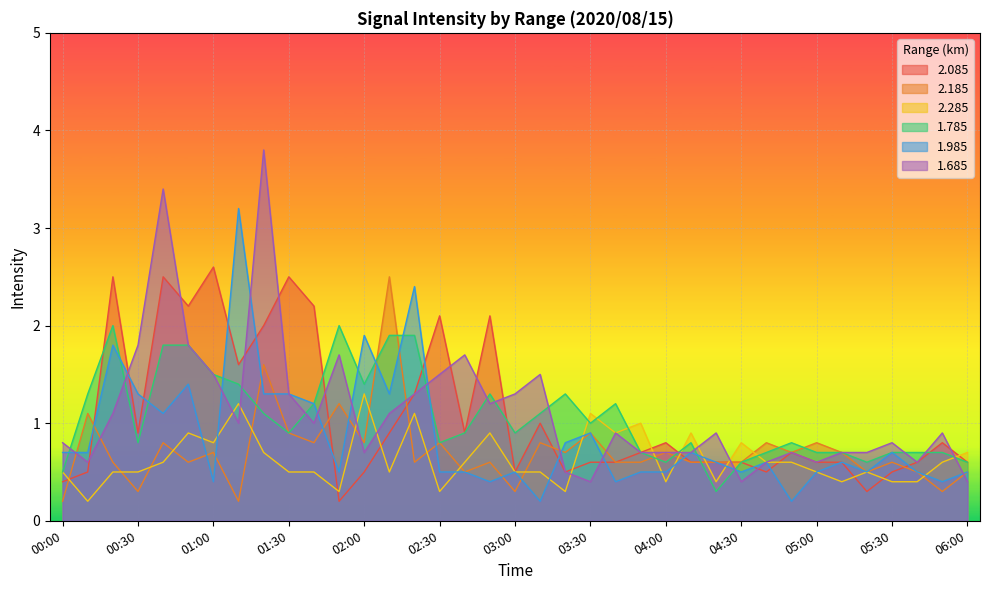

How many interior local valleys does the 2.285 series have?

10